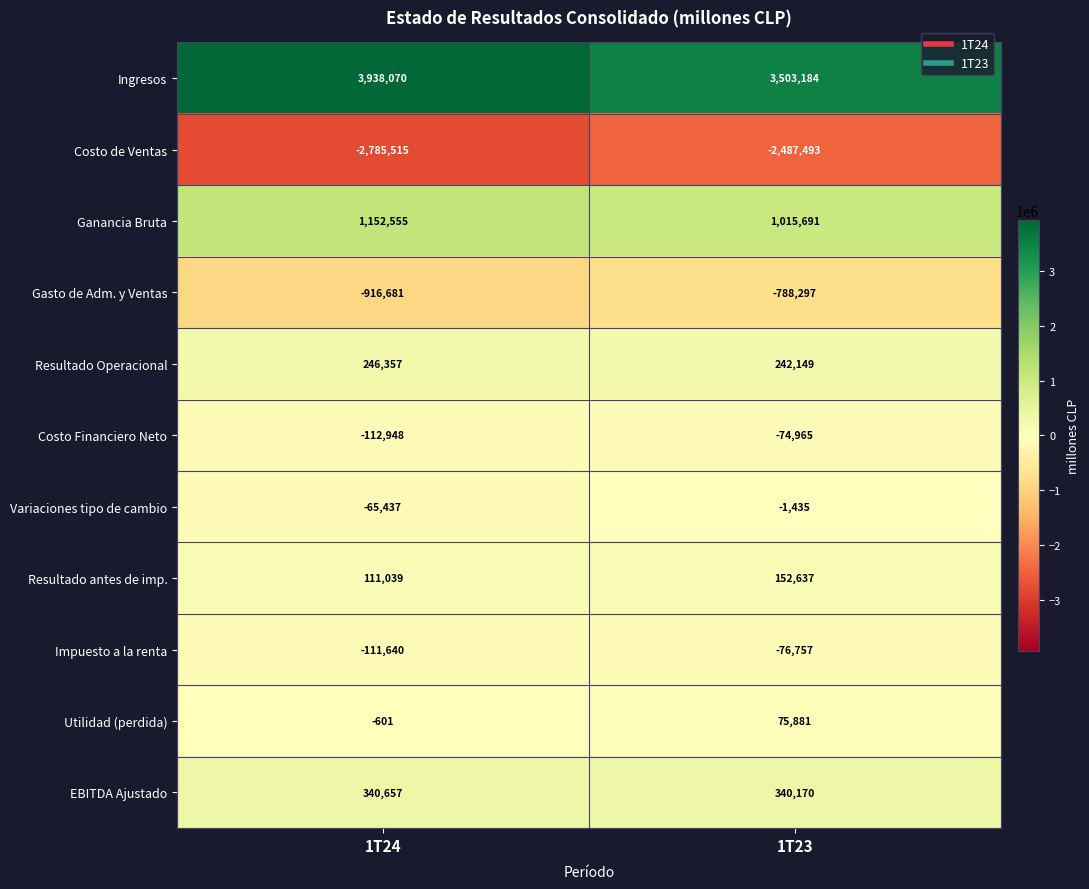

Reading right to left, what are all the values shown in this chart?

Ingresos: 1T23=3503184	1T24=3938070
Costo de Ventas: 1T23=-2487493	1T24=-2785515
Ganancia Bruta: 1T23=1015691	1T24=1152555
Gasto de Adm. y Ventas: 1T23=-788297	1T24=-916681
Resultado Operacional: 1T23=242149	1T24=246357
Costo Financiero Neto: 1T23=-74965	1T24=-112948
Variaciones tipo de cambio: 1T23=-1435	1T24=-65437
Resultado antes de imp.: 1T23=152637	1T24=111039
Impuesto a la renta: 1T23=-76757	1T24=-111640
Utilidad (perdida): 1T23=75881	1T24=-601
EBITDA Ajustado: 1T23=340170	1T24=340657